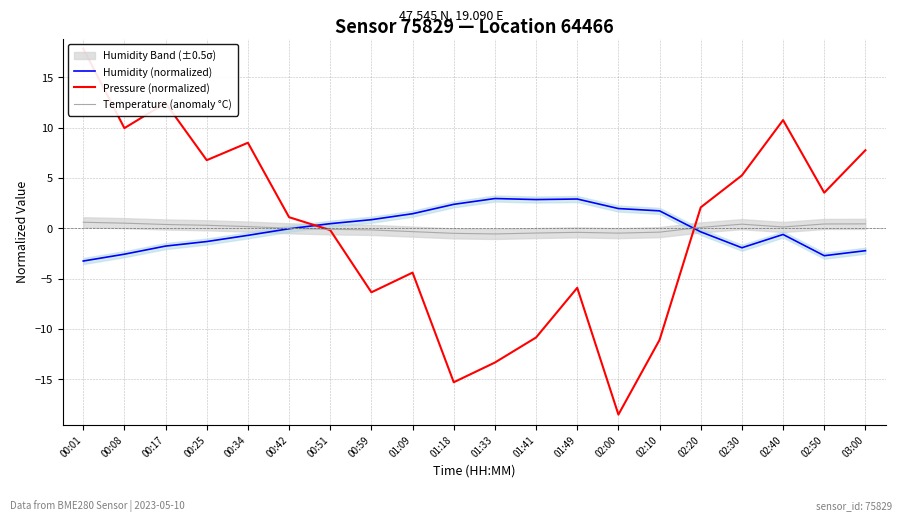

What is the value of the Pressure (normalized) point at the 12th from the left?

-10.8